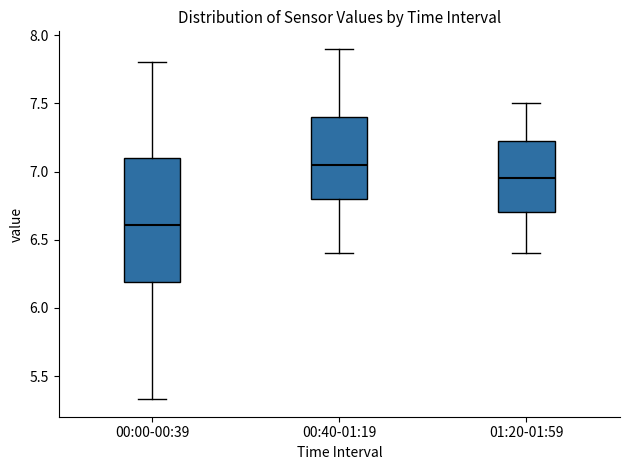

Reading left to right, read every box against the y-axis: the position of its median line, the range the box covers, and the ends of its whiskers. The values are not printed on the chart, so give them approximately, as read against the axis.

00:00-00:39: median 6.60, box 6.20 to 7.10, whiskers 5.35 to 7.80
00:40-01:19: median 7.05, box 6.80 to 7.40, whiskers 6.40 to 7.90
01:20-01:59: median 6.95, box 6.70 to 7.25, whiskers 6.40 to 7.50